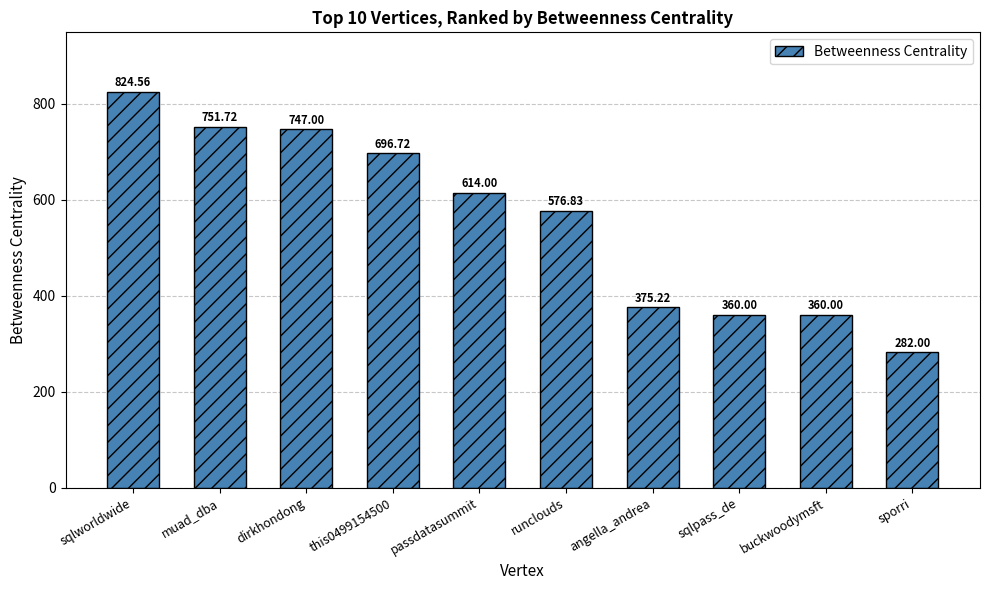

How many categories are shown in the chart?

10